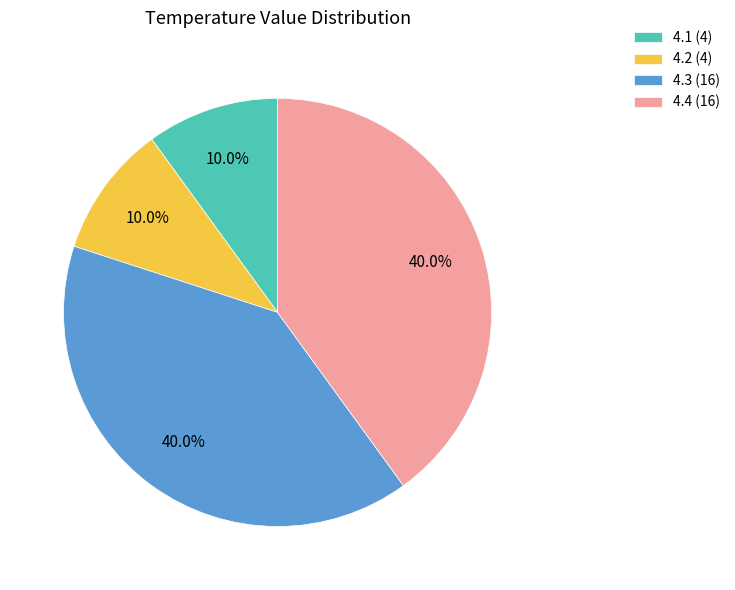

Does 4.2 (4) represent more than half of the total?

No